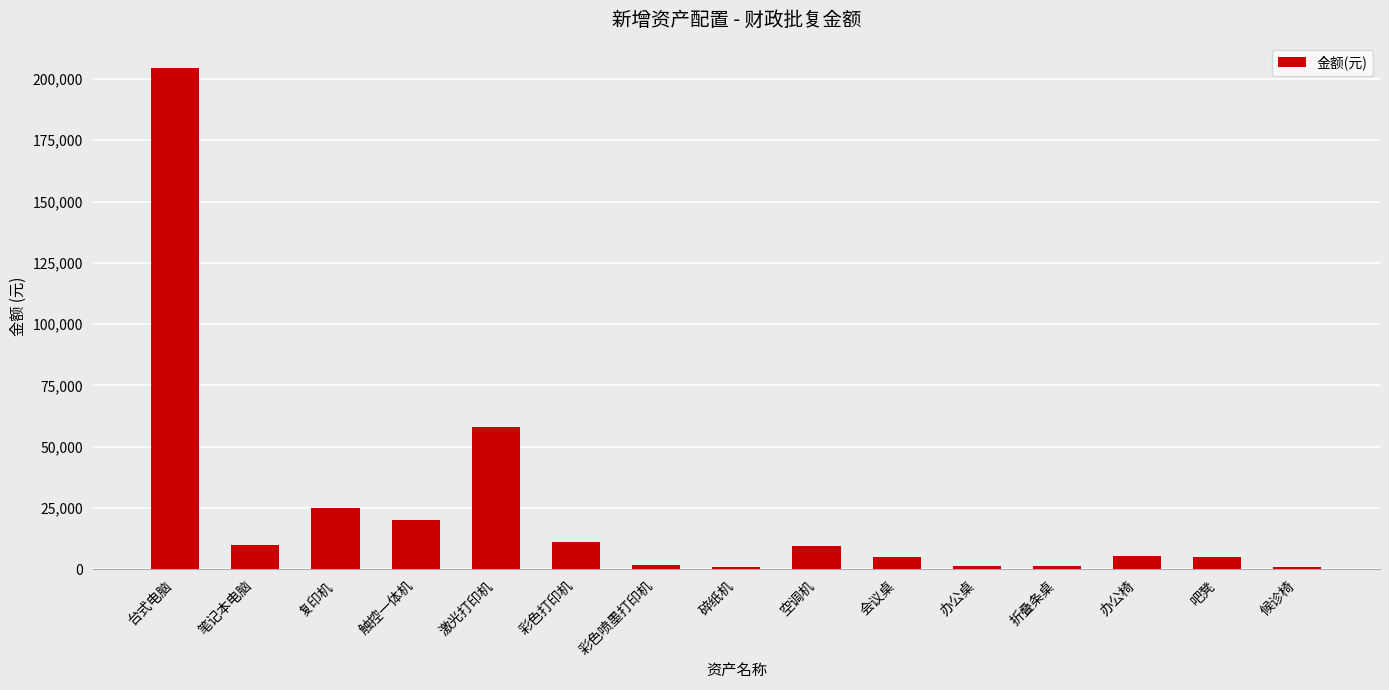

What is the change in value from 空调机 to 办公椅?

-4400